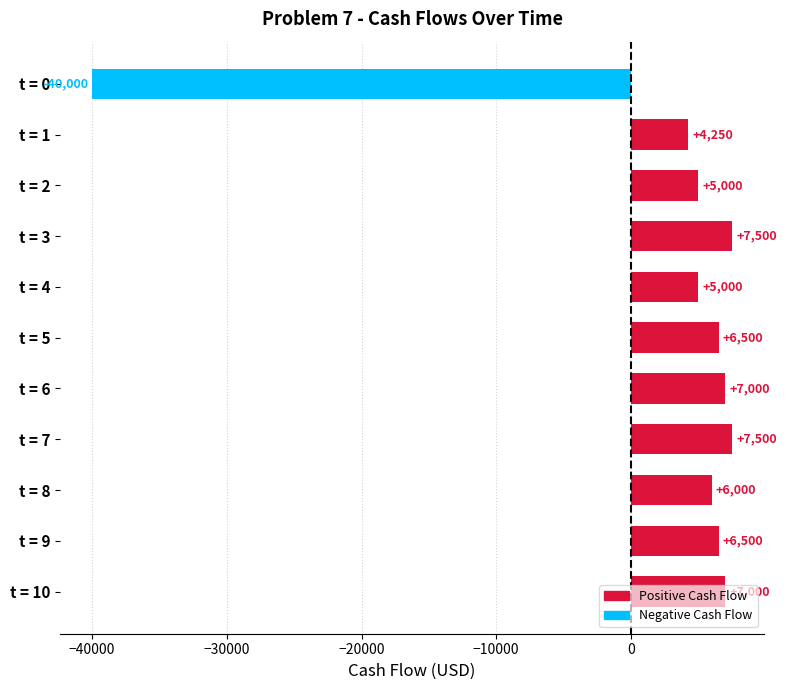

Does the chart contain stacked bars?

No